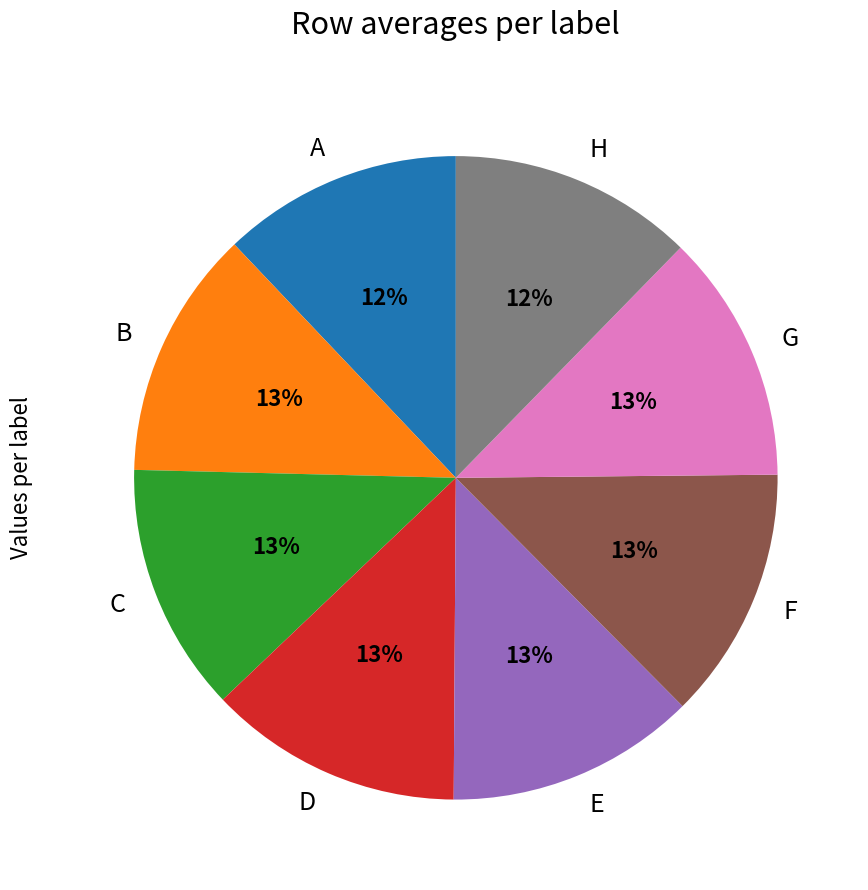

How many segments does this pie chart have?

8